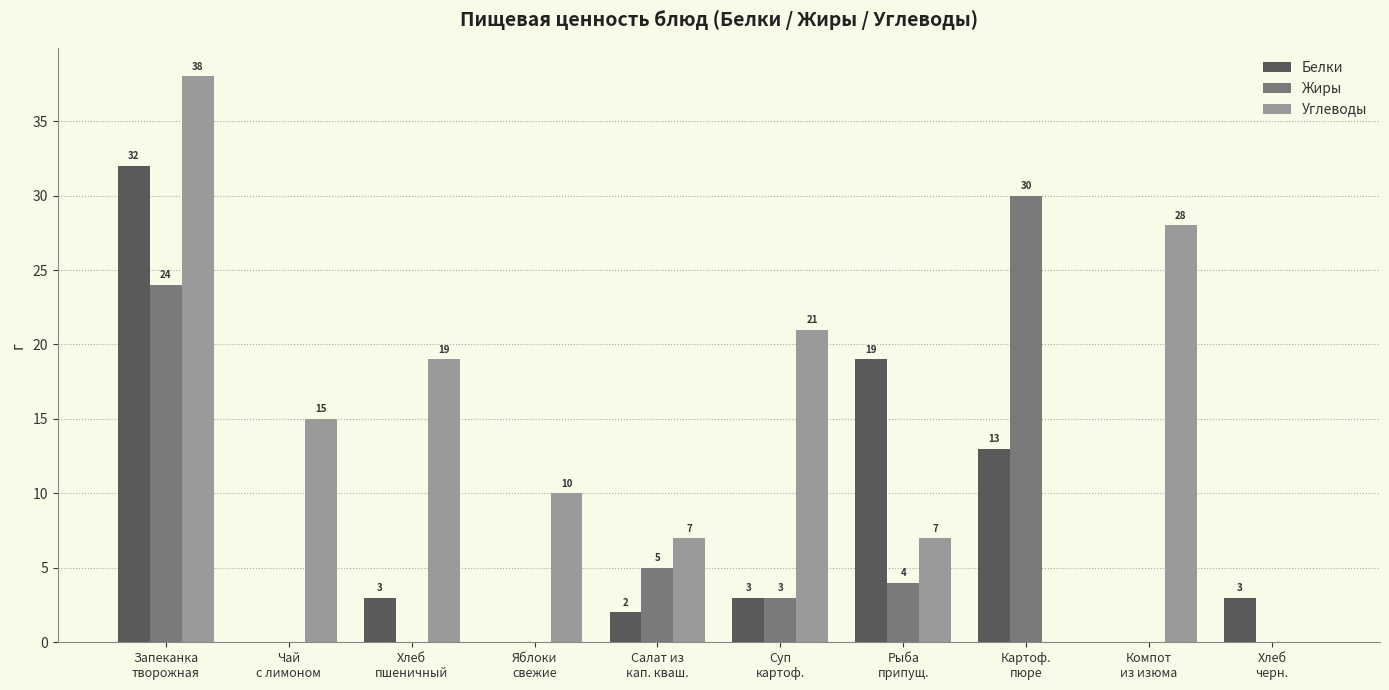

Is the value of Углеводы at Компот
из изюма greater than the value of Жиры at Рыба
припущ.?

Yes